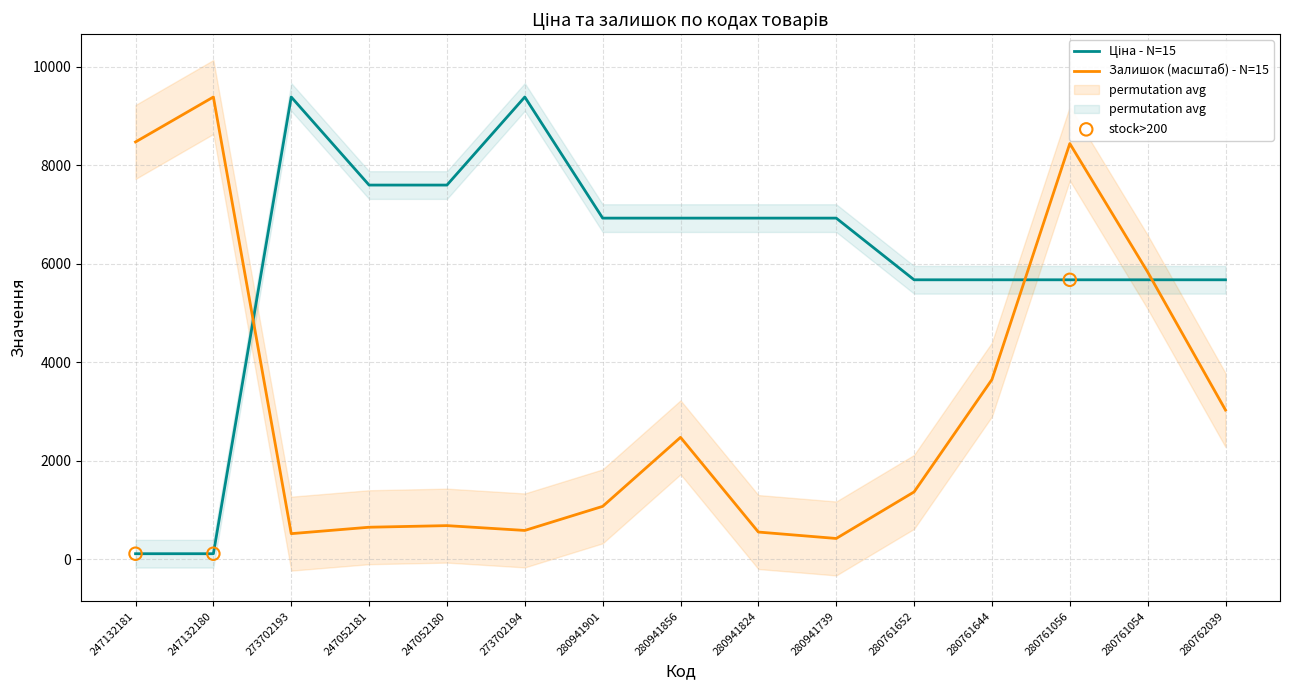

Which series reaches the minimum Y coordinate?

Ціна